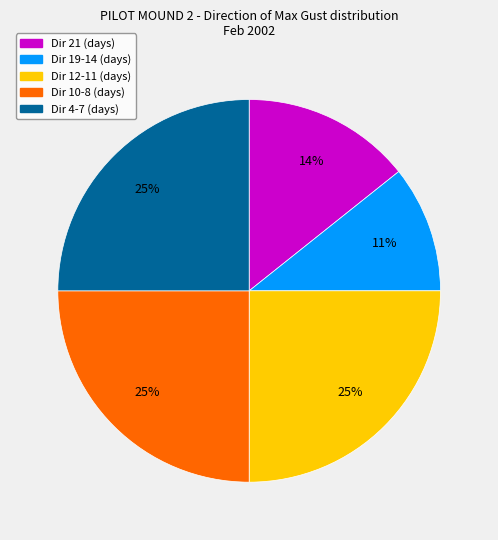

To the nearest percent, what is the difference between the largest and smallest slice percentages?

14%